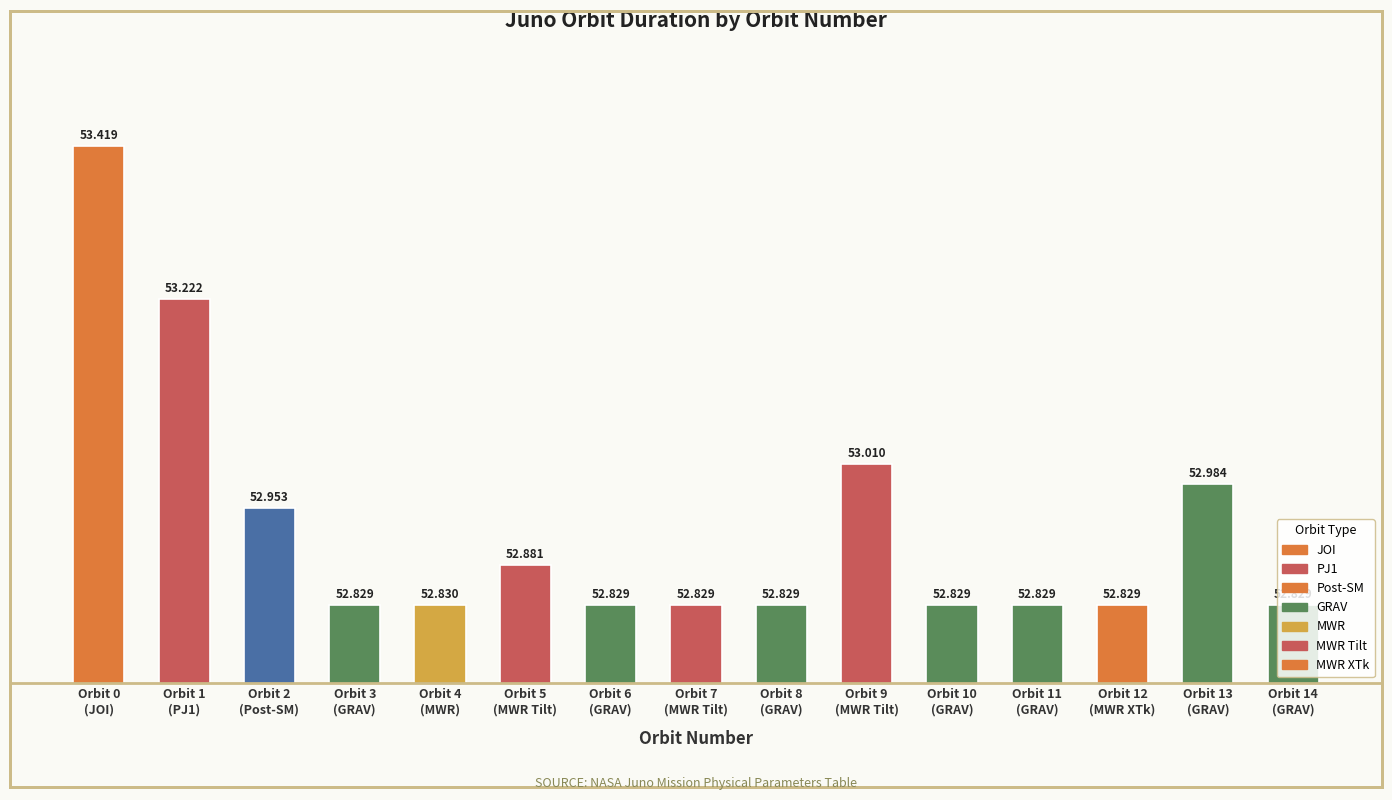

What is the average value?

52.9